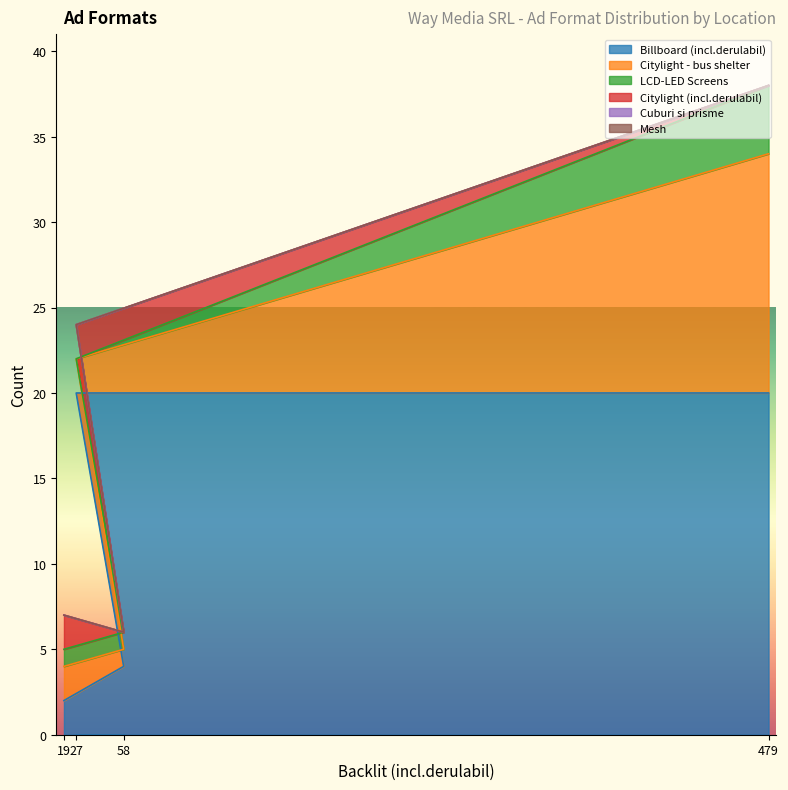

What are all the series names shown in the legend?

Billboard (incl.derulabil), Citylight - bus shelter, LCD-LED Screens, Citylight (incl.derulabil), Cuburi si prisme, Mesh